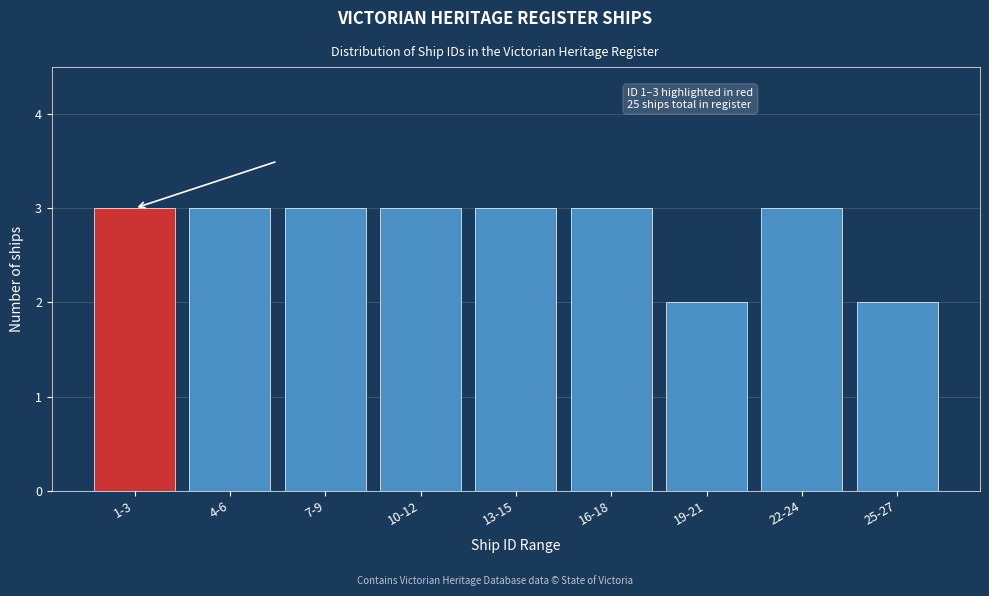

Reading left to right, extract all data points from this chart.

3	3	3	3	3	3	2	3	2